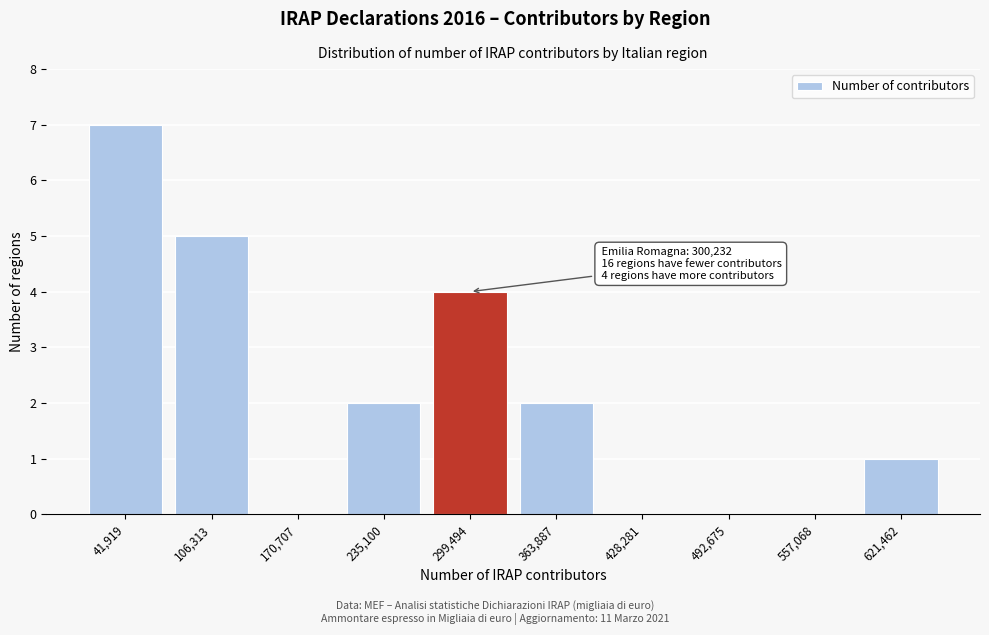

Reading left to right, extract all data points from this chart.

41,919=7	106,313=5	170,707=0	235,100=2	299,494=4	363,887=2	428,281=0	492,675=0	557,068=0	621,462=1